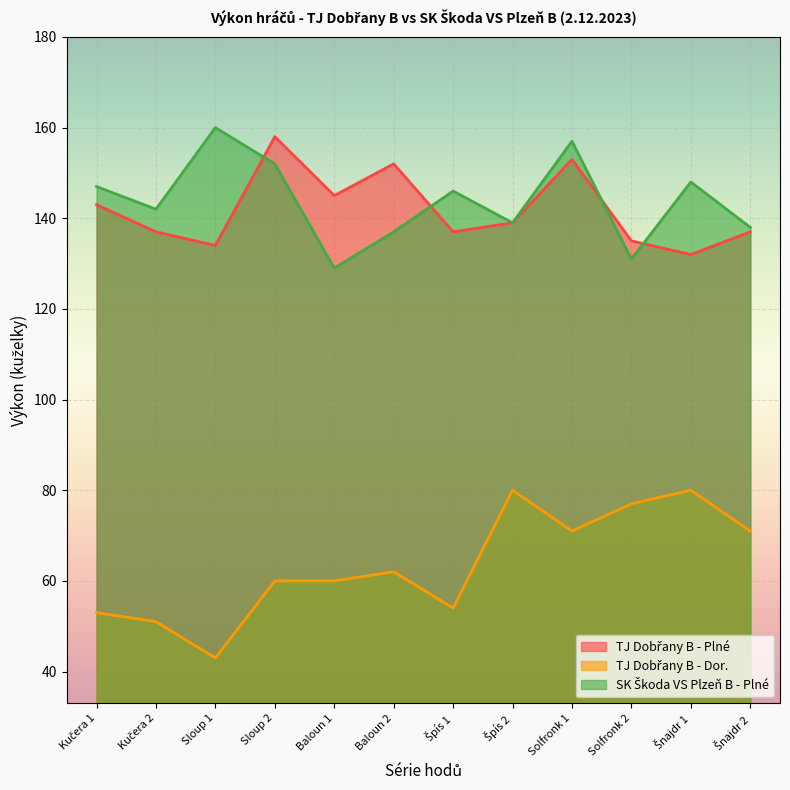

What is the value of the SK Škoda VS Plzeň B - Plné point at the 11th from the left?

148